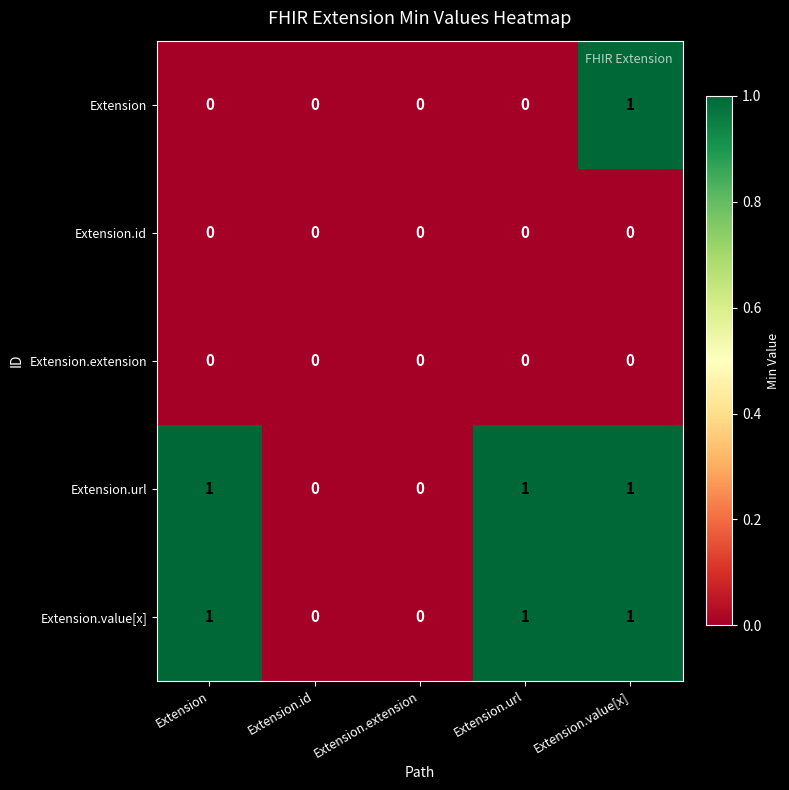

What is the total value across all series at Extension.value[x]?

3